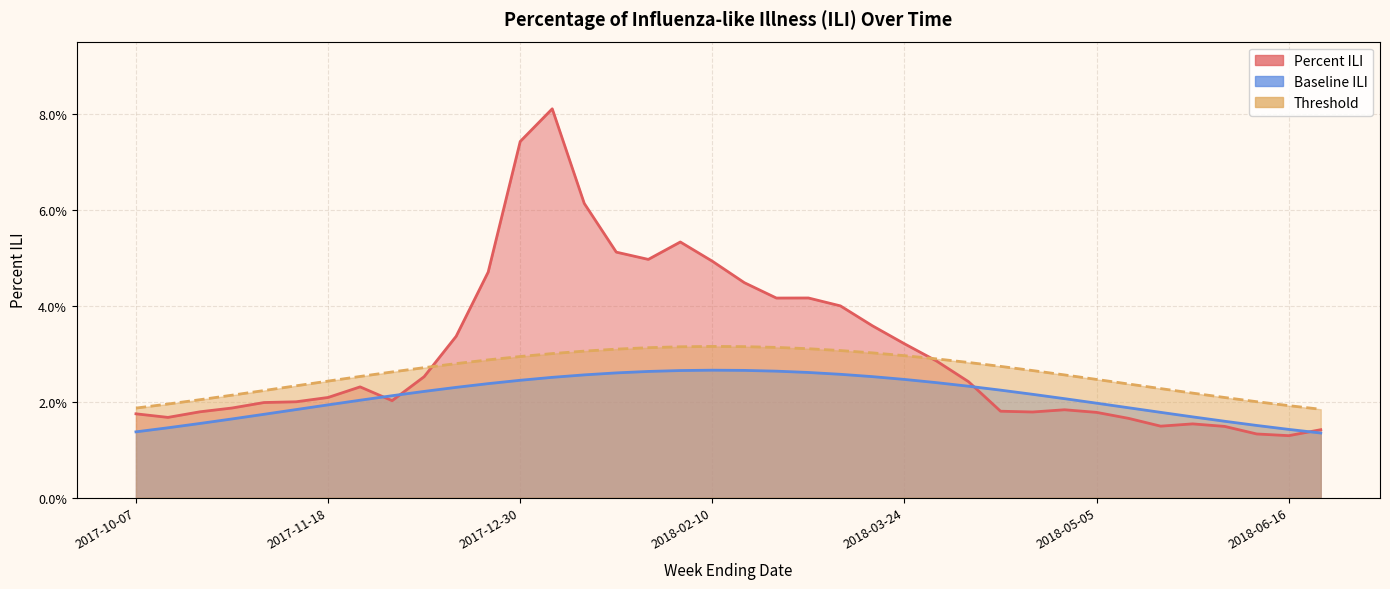

Count the number of categories in the chart.

38